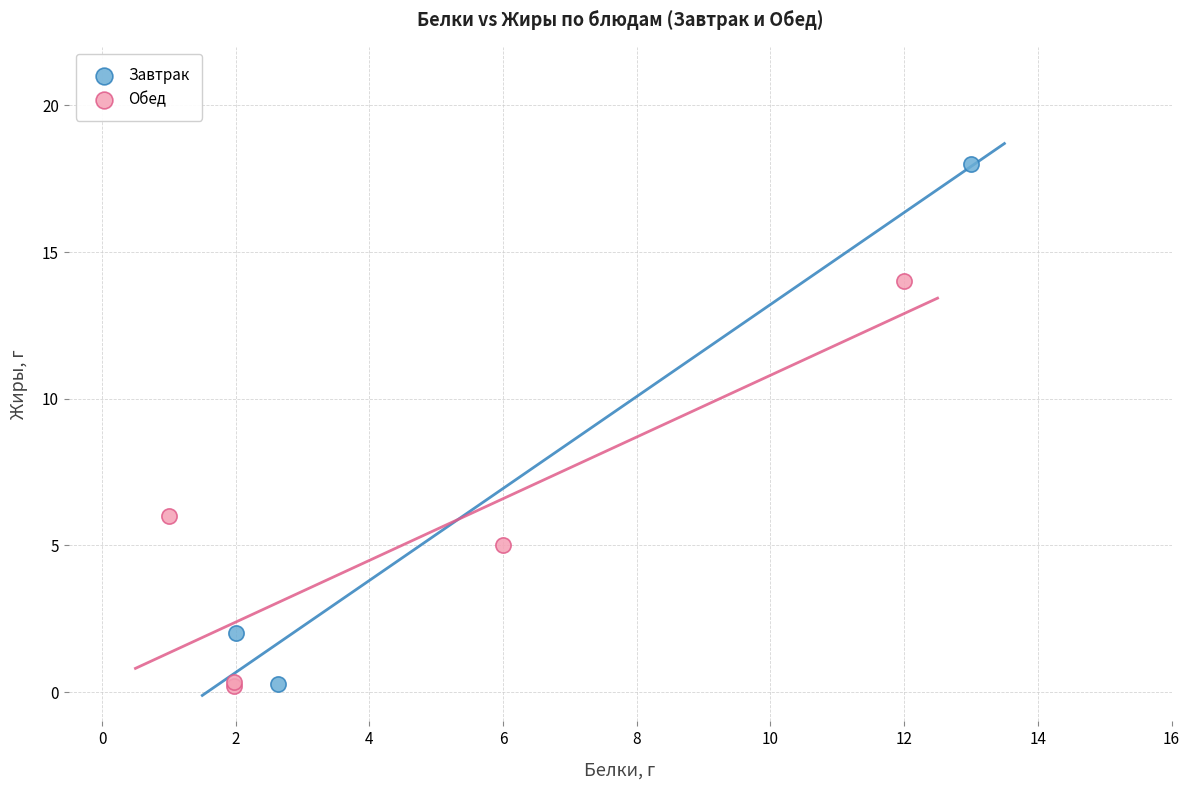

Which series reaches the maximum Y coordinate?

Завтрак